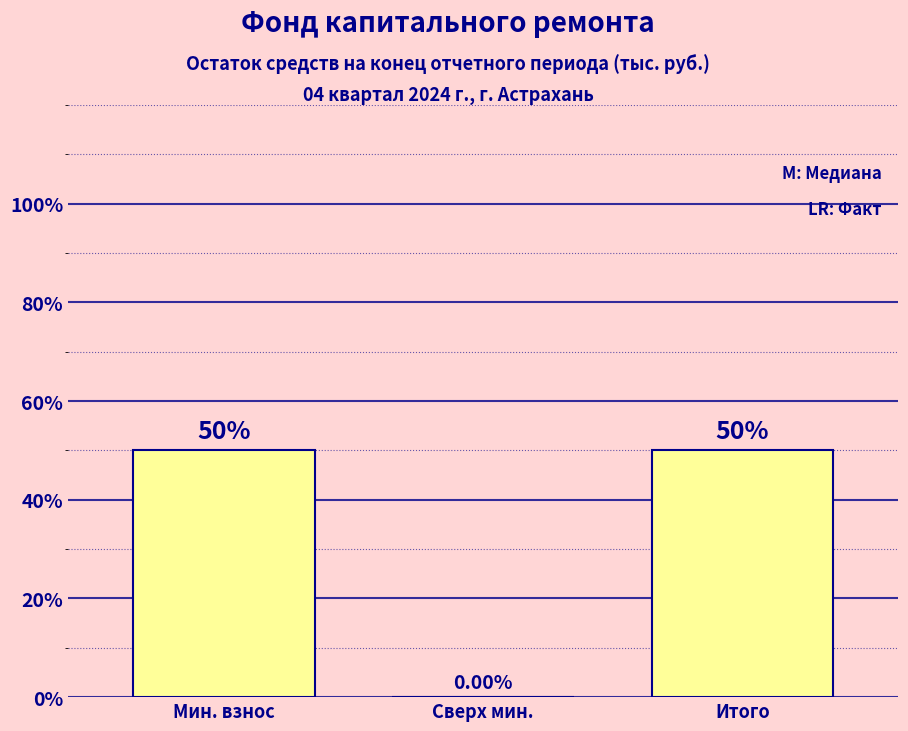

What is the sum of all values?

100